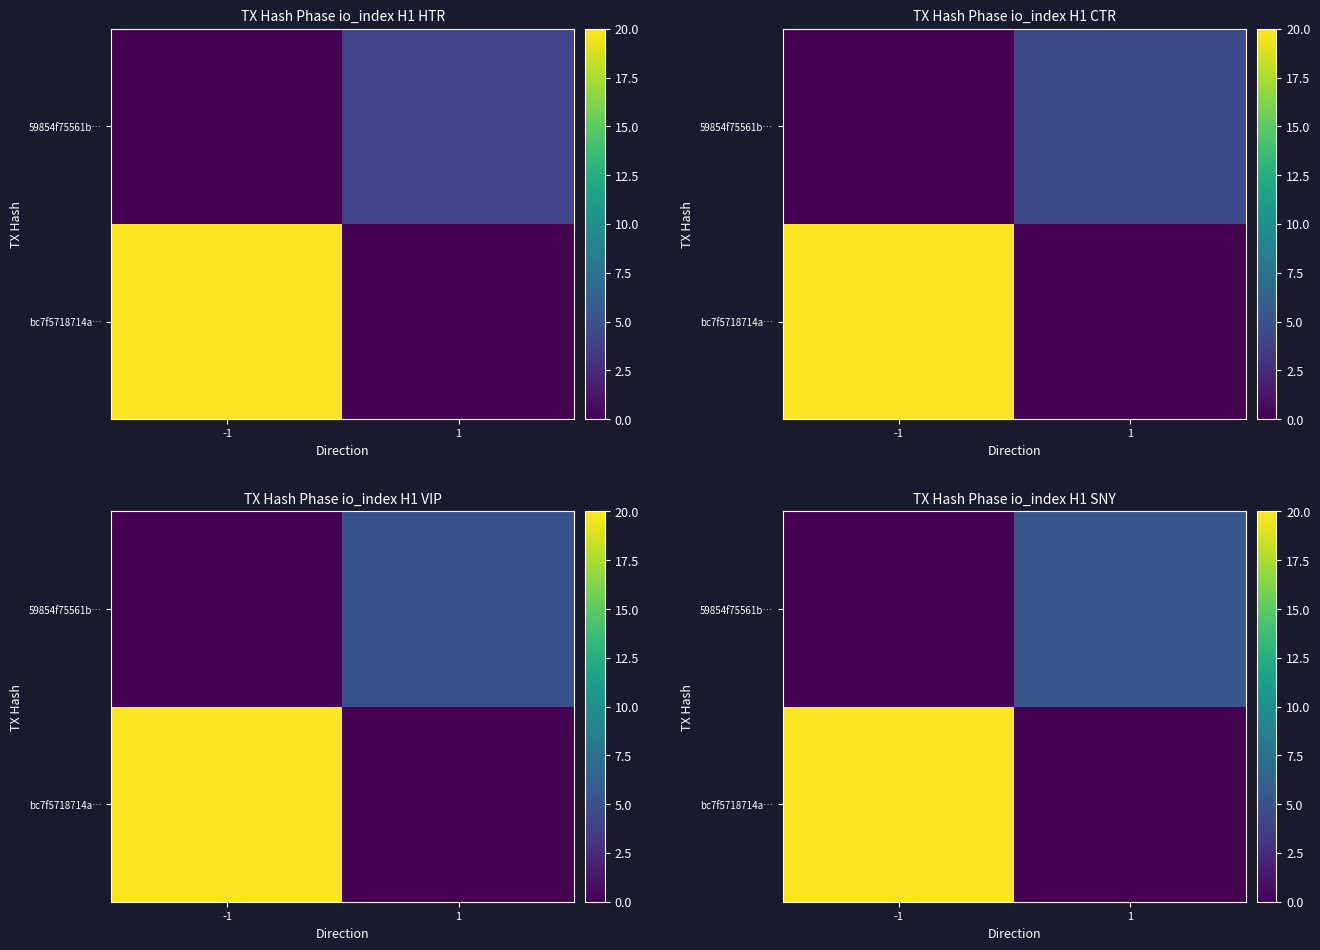

List the labels in order of bc7f5718714a… value, smallest first.

1, -1